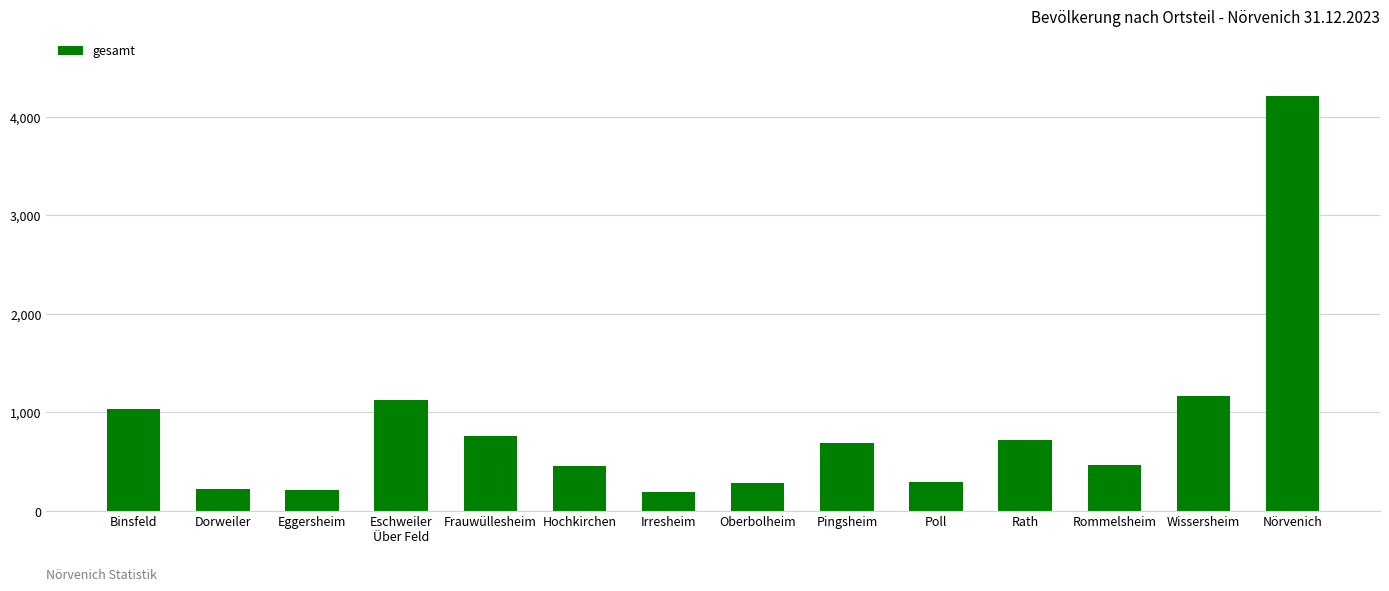

What is the value of the 2nd bar from the left?

223